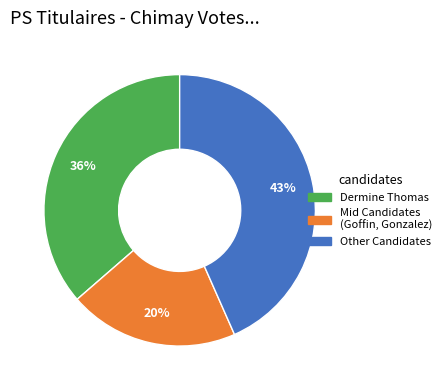

To the nearest percent, what is the difference between the largest and smallest slice percentages?

23%